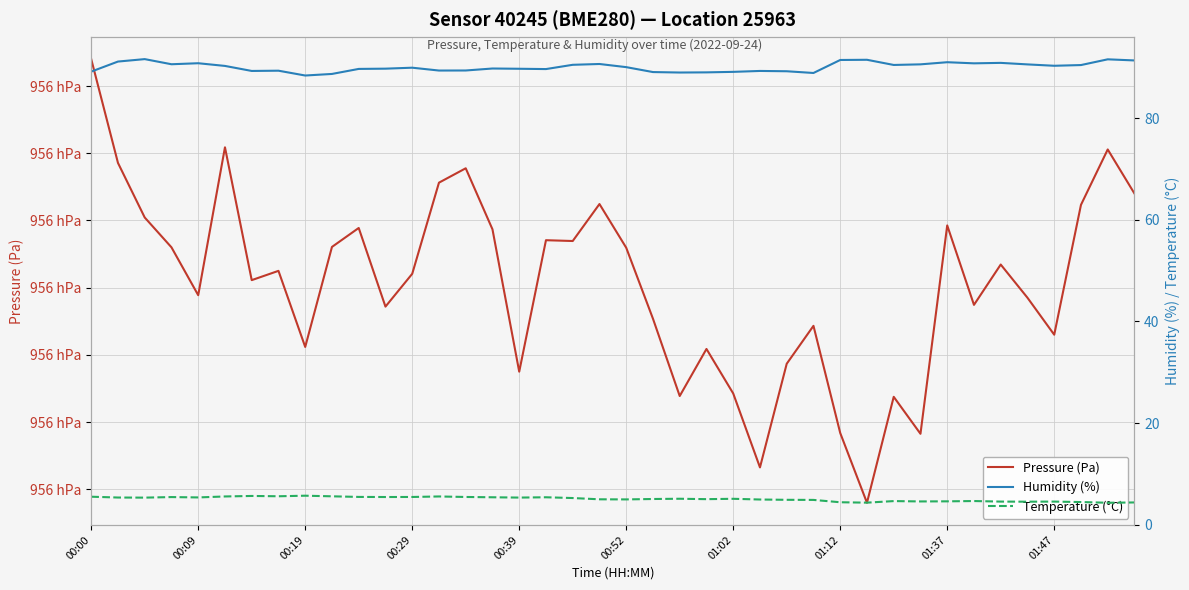

What is the spread (max minus min) of values at 13?

95572.3